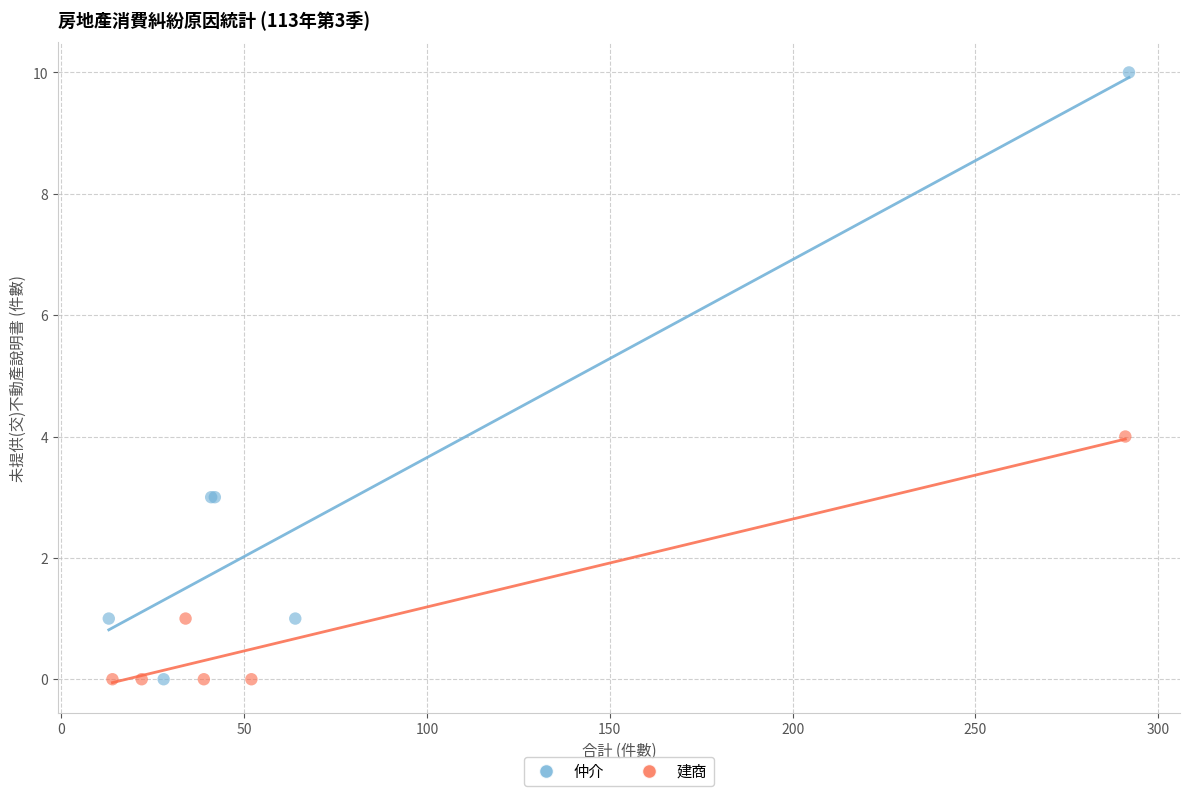

Which series contains the highest Y value?

仲介